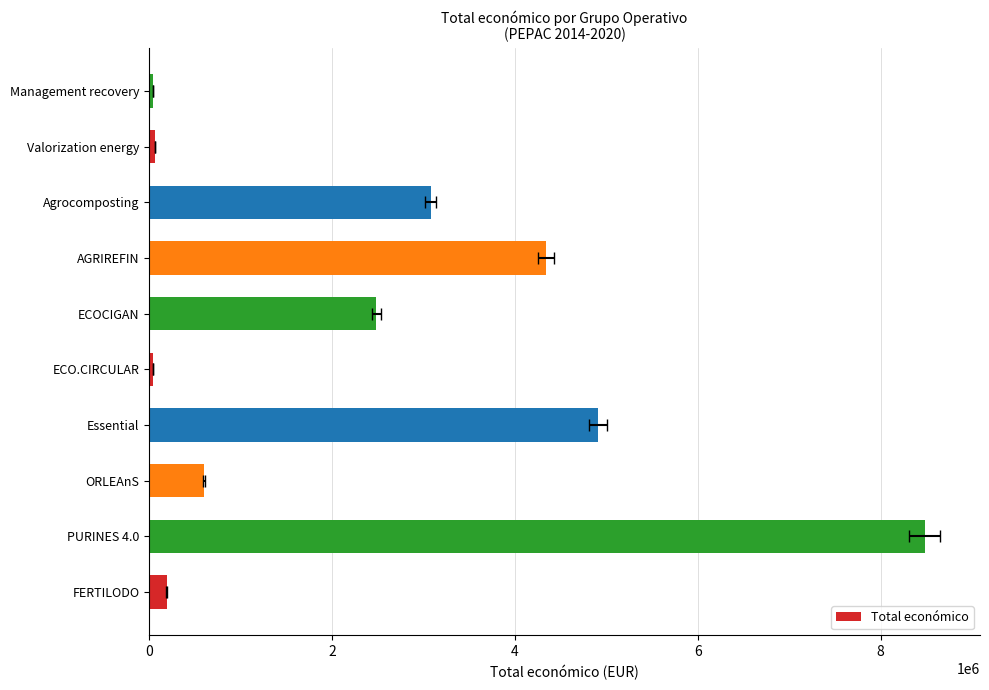

Are the bars grouped side by side (vs. stacked)?

No